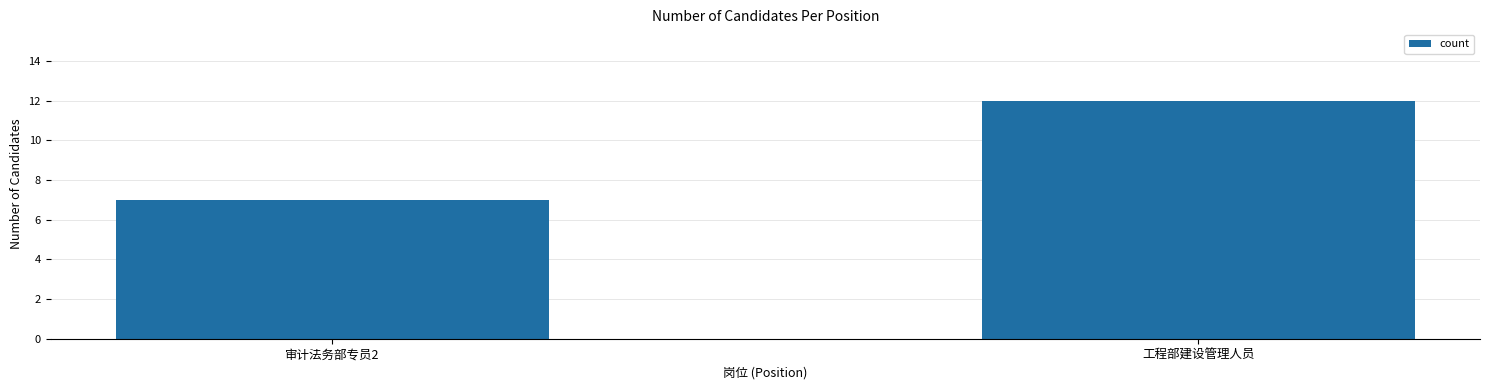

Which category has the highest value across all series?

工程部建设管理人员